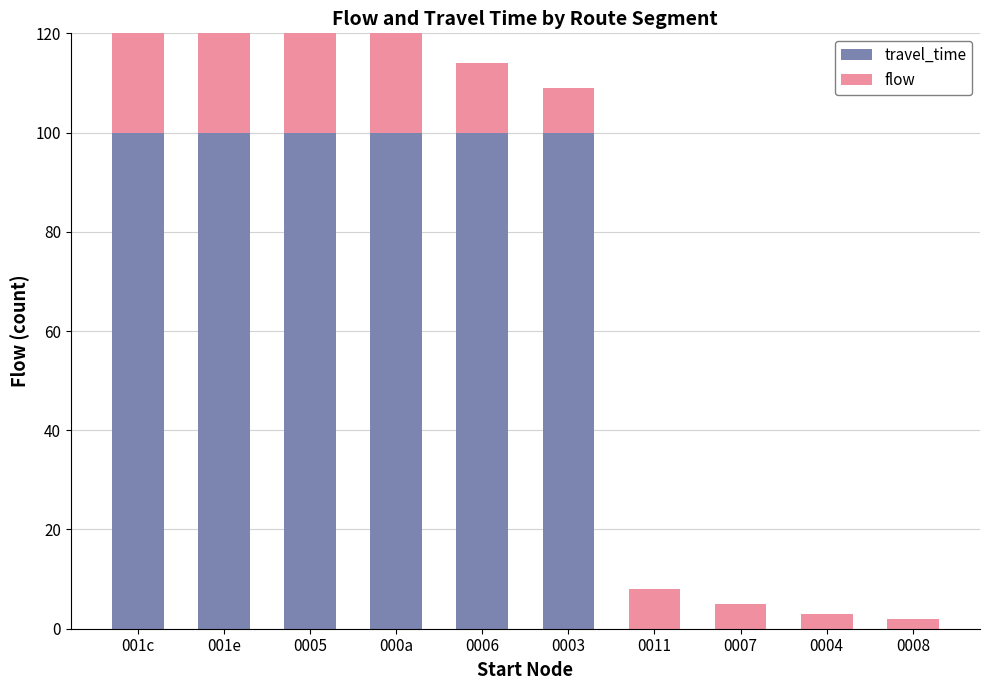

What position from the right is 0004?

2